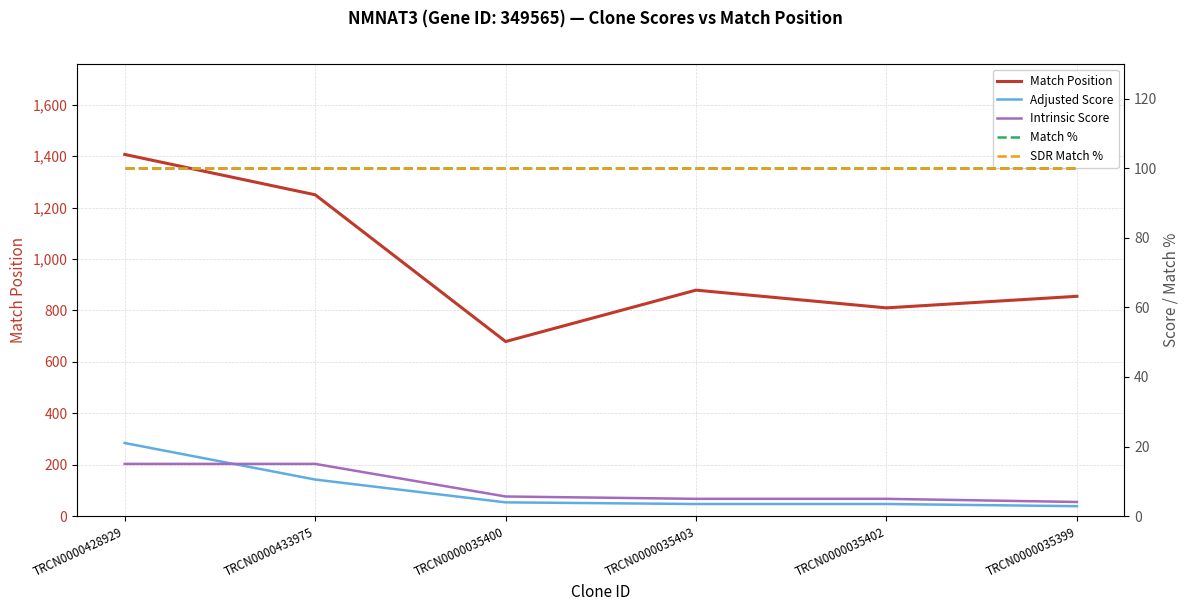

The Adjusted Score series shows 1.7 at TRCN0000035402. True or false?

False